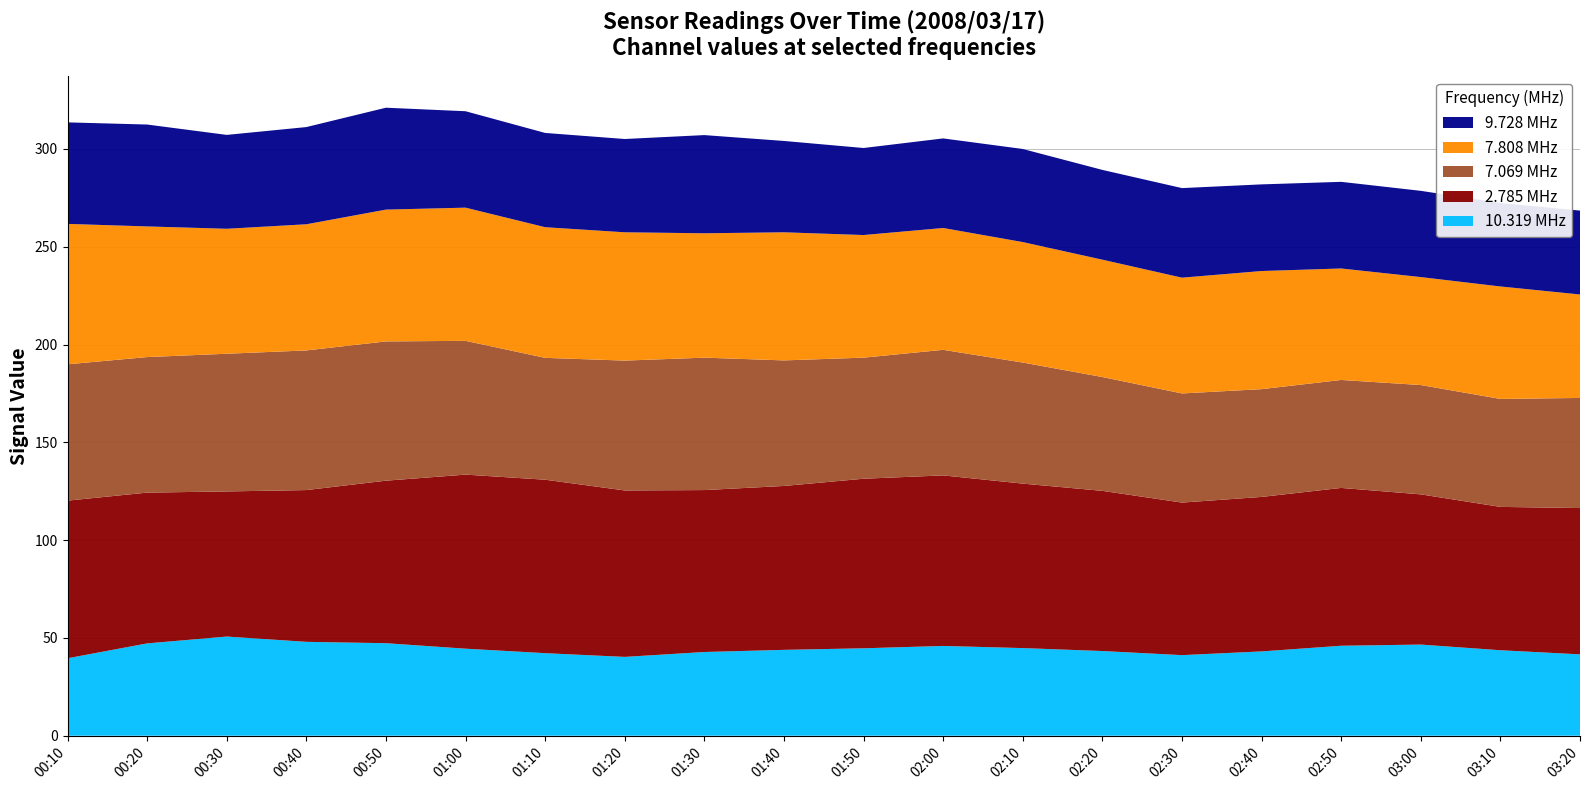

What is the total value across all series at 03:20?

268.5